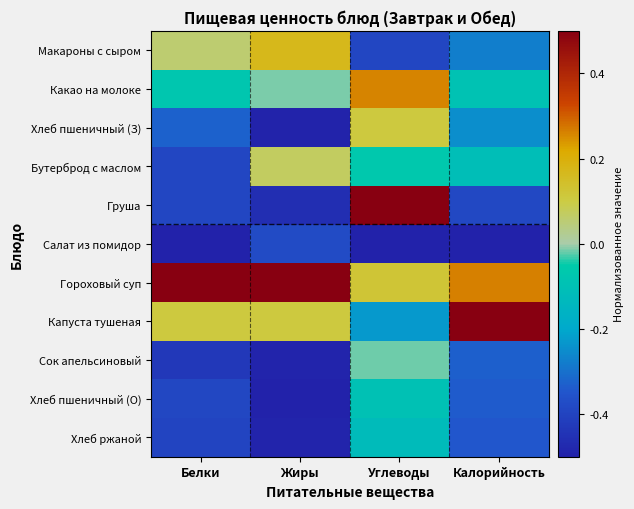

What is the spread (max minus min) of values at Белки?

1.0